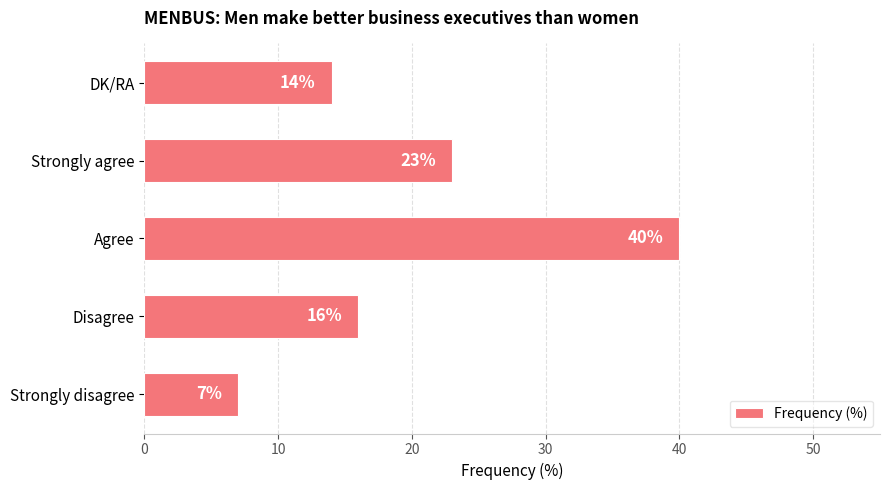

Count the number of data series in this chart.

1